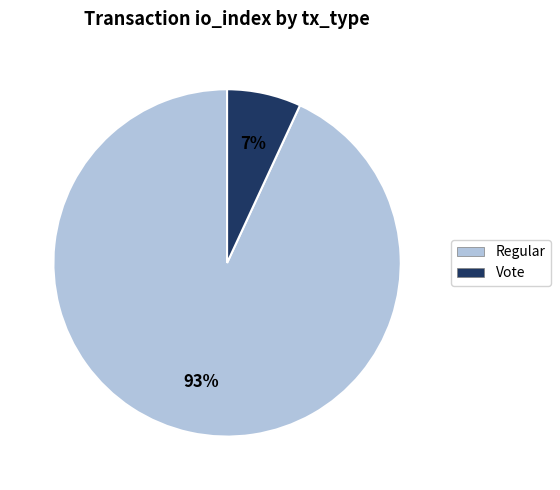

How many slices are in this pie chart?

2